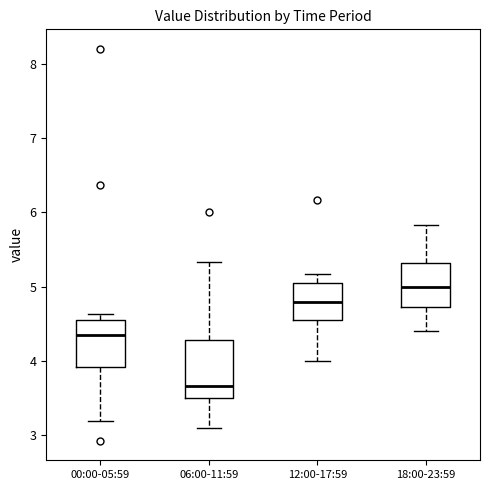

Reading left to right, read every box against the y-axis: the position of its median line, the range the box covers, and the ends of its whiskers. The values are not printed on the chart, so give them approximately, as read against the axis.

00:00-05:59: median 4.4, box 3.9 to 4.6, whiskers 3.2 to 4.6 (just above the box's upper edge)
06:00-11:59: median 3.7, box 3.5 to 4.3, whiskers 3.1 to 5.3
12:00-17:59: median 4.8, box 4.6 to 5.1, whiskers 4.0 to 5.2
18:00-23:59: median 5.0, box 4.7 to 5.3, whiskers 4.4 to 5.8